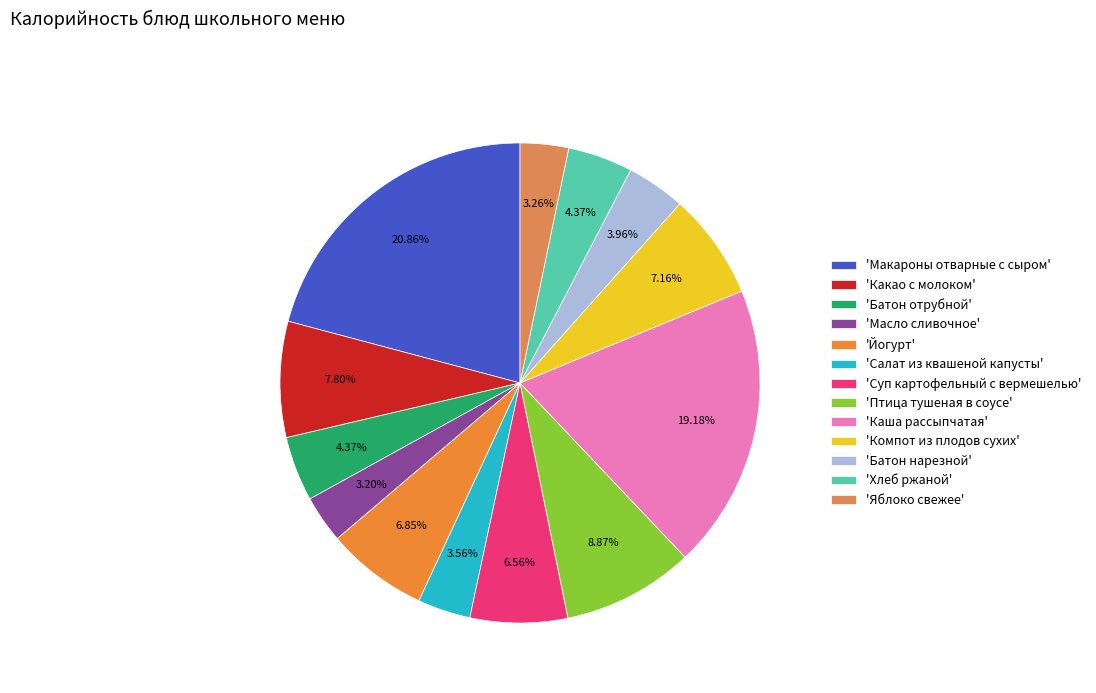

How many segments does this pie chart have?

13